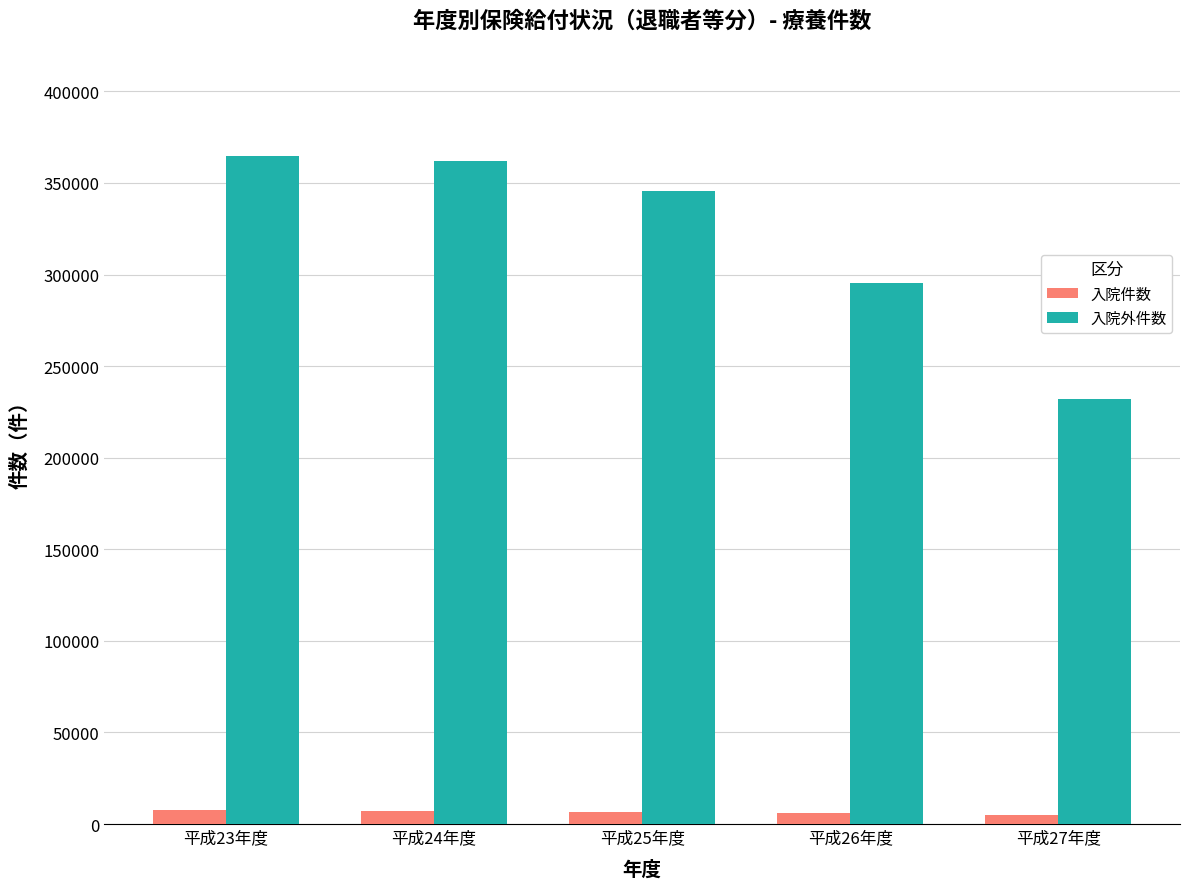

Is it true that 入院件数 equals 7286 at 平成24年度?

True